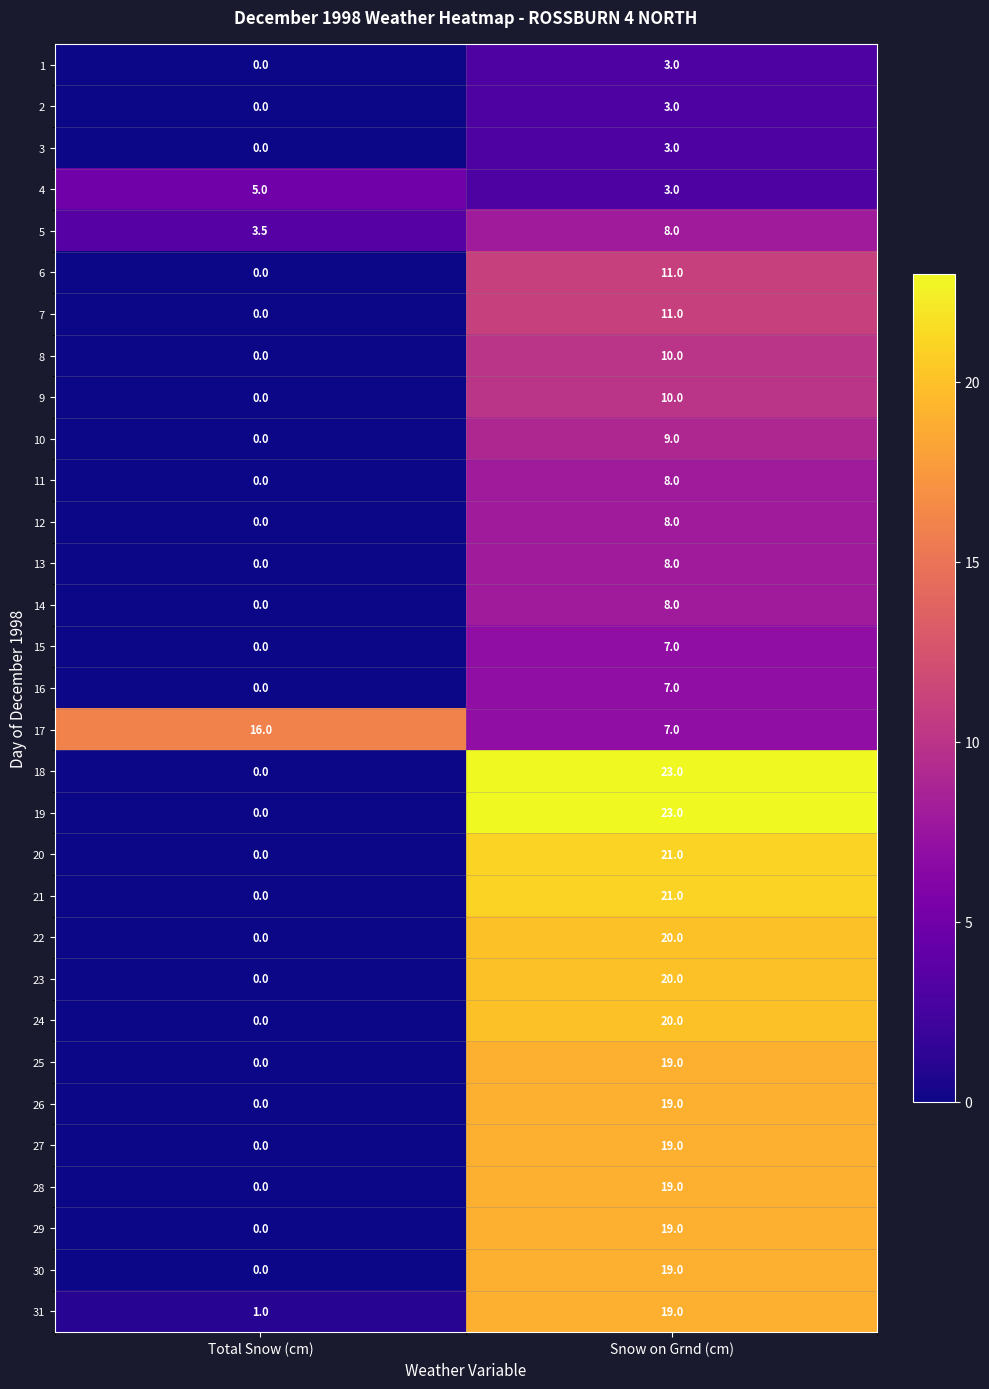

Is it true that 2 equals 0.8 at Snow on Grnd (cm)?

False